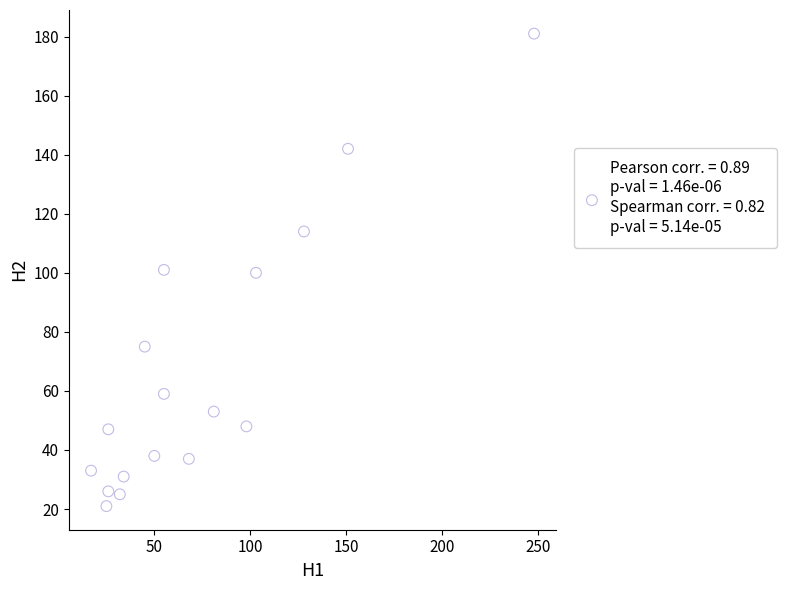

What is the range of X values (max minus min)?

231